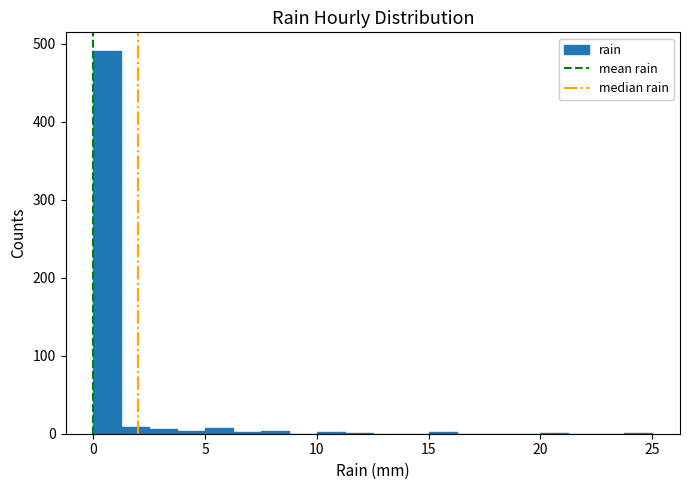

Read against the x-axis, roughly where is the centre of the tallest bar?

0.5